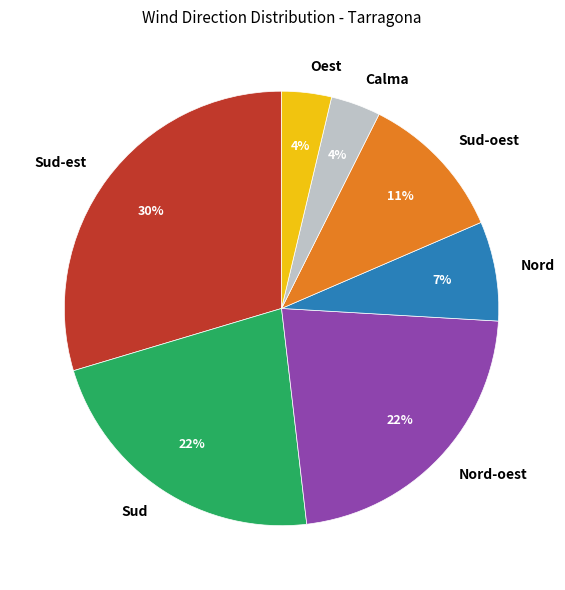

True or false: Calma accounts for 4% of the total.

True